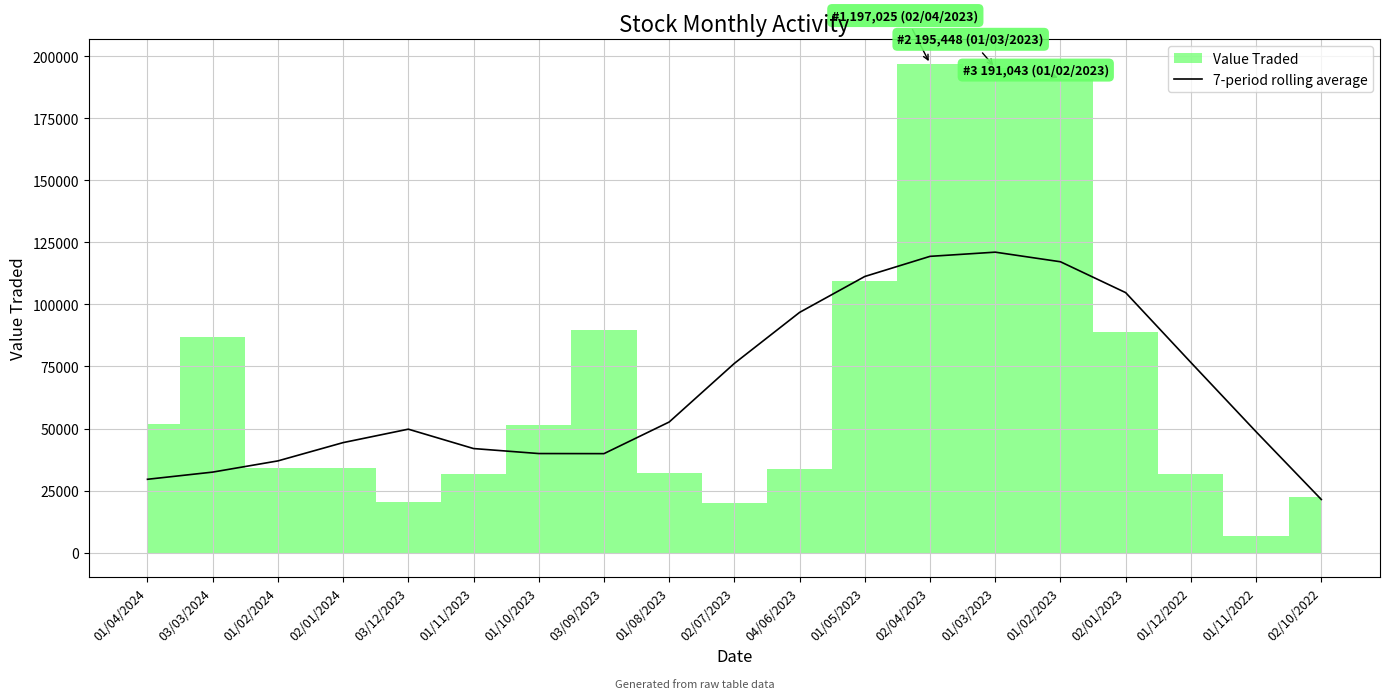

Reading left to right, extract all data points from this chart.

01/04/2024=29544.7	03/03/2024=32438.0	01/02/2024=36953.4	02/01/2024=44324.3	03/12/2023=49740.1	01/11/2023=41930.3	01/10/2023=39916.9	03/09/2023=39878.4	01/08/2023=52625.1	02/07/2023=76256.1	04/06/2023=96806.4	01/05/2023=111280.6	02/04/2023=119390.6	01/03/2023=121077.7	01/02/2023=117208.1	02/01/2023=104767.6	01/12/2022=76621.1	01/11/2022=48700.0	02/10/2022=21408.1